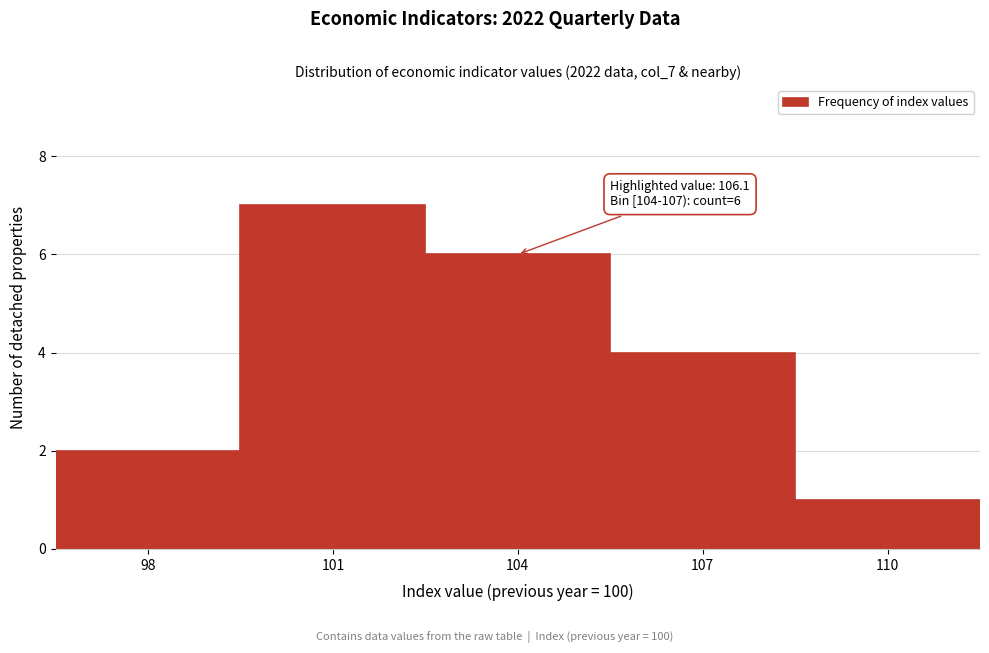

Reading right to left, what are all the values shown in this chart?

1	4	6	7	2